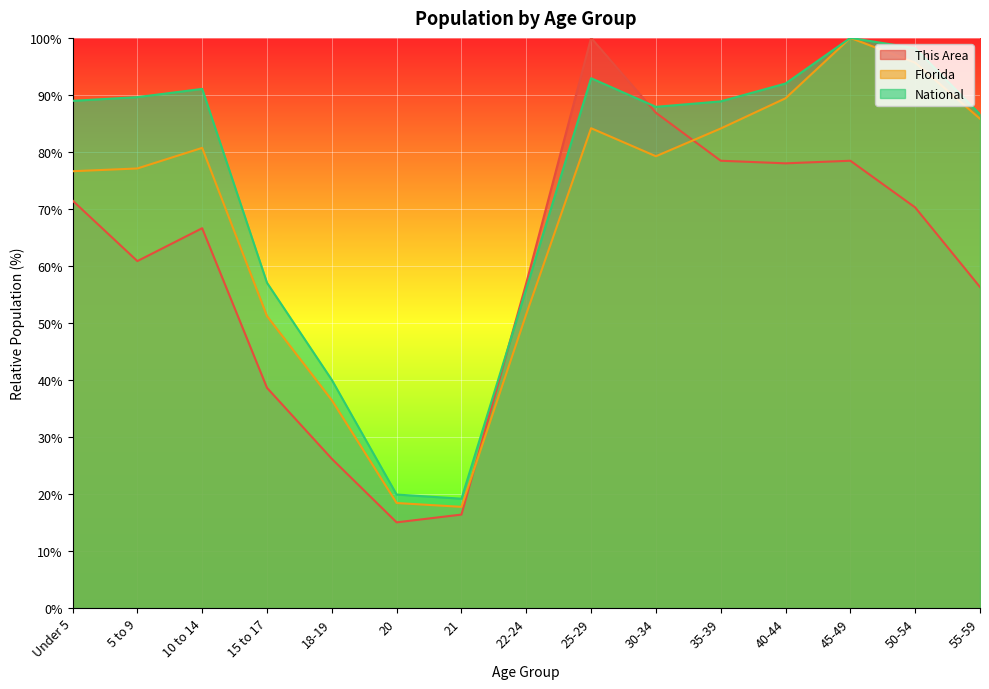

How many data points in This Area are above 66?

8